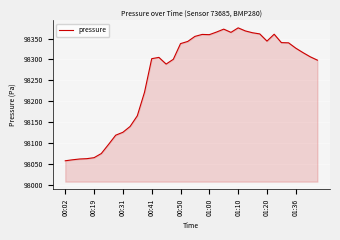

What is the difference between the maximum and minimum values?

318.4